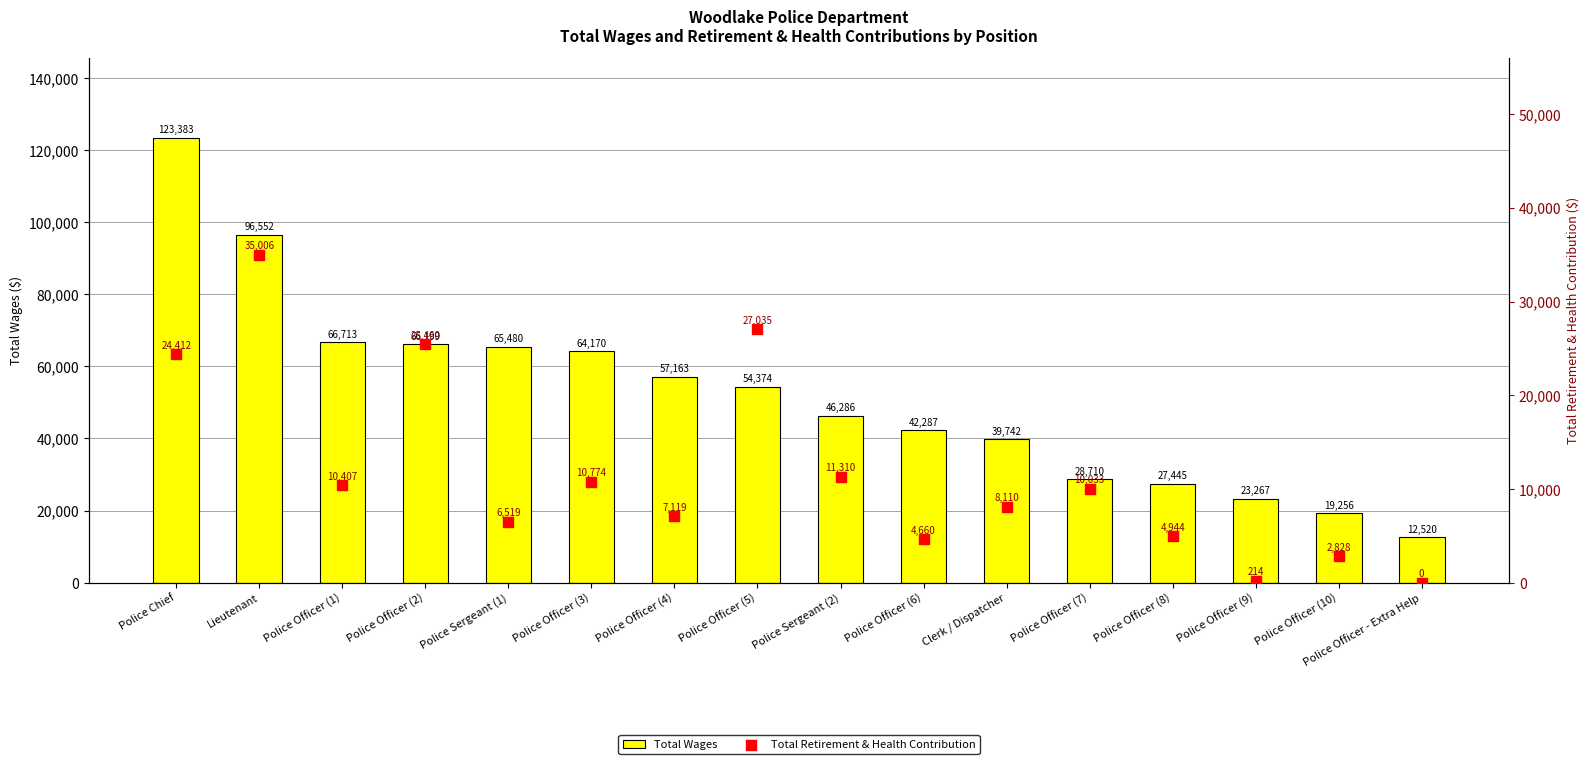

What are all the series names shown in the legend?

Total Wages, Total Retirement & Health Contribution